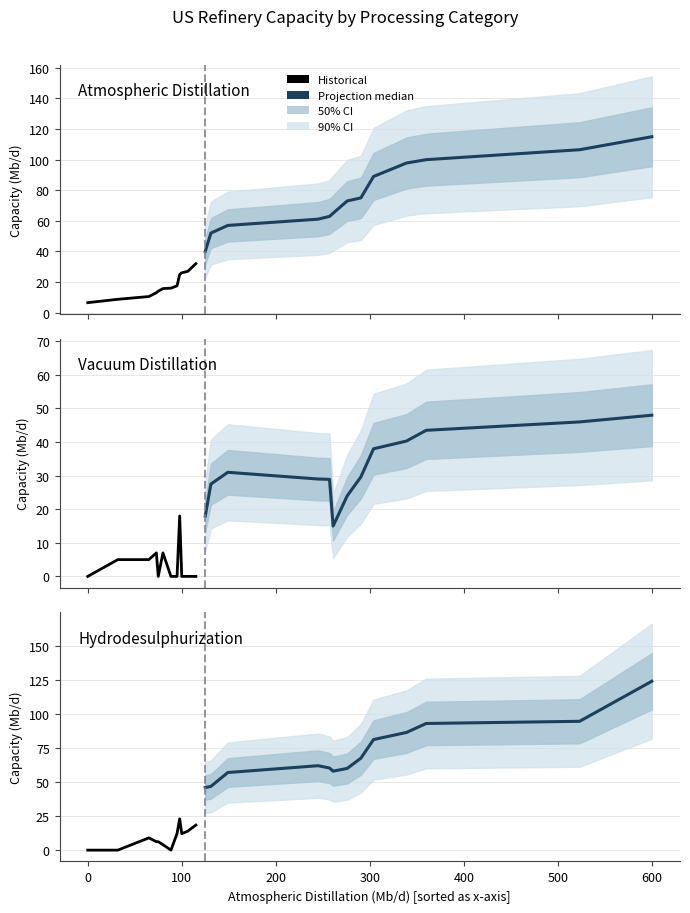

True or false: Atmospheric Distillation (Mb/d) has a value of 61.1 at 245.

True